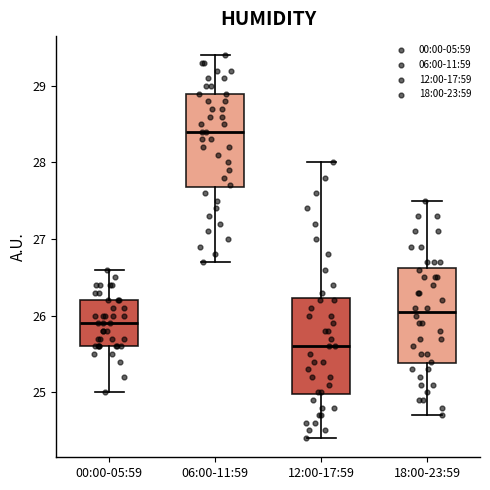

Reading left to right, transcribe this box plot: for each box, give where its median line is, the range the box spans, and where its two whiskers end, as read against the y-axis. The values are not printed on the chart, so give them approximately, as read against the axis.

00:00-05:59: median 25.9, box 25.6 to 26.2, whiskers 25.0 to 26.6
06:00-11:59: median 28.4, box 27.7 to 28.9, whiskers 26.7 to 29.4
12:00-17:59: median 25.6, box 25.0 to 26.2, whiskers 24.4 to 28.0
18:00-23:59: median 26.1, box 25.4 to 26.6, whiskers 24.7 to 27.5